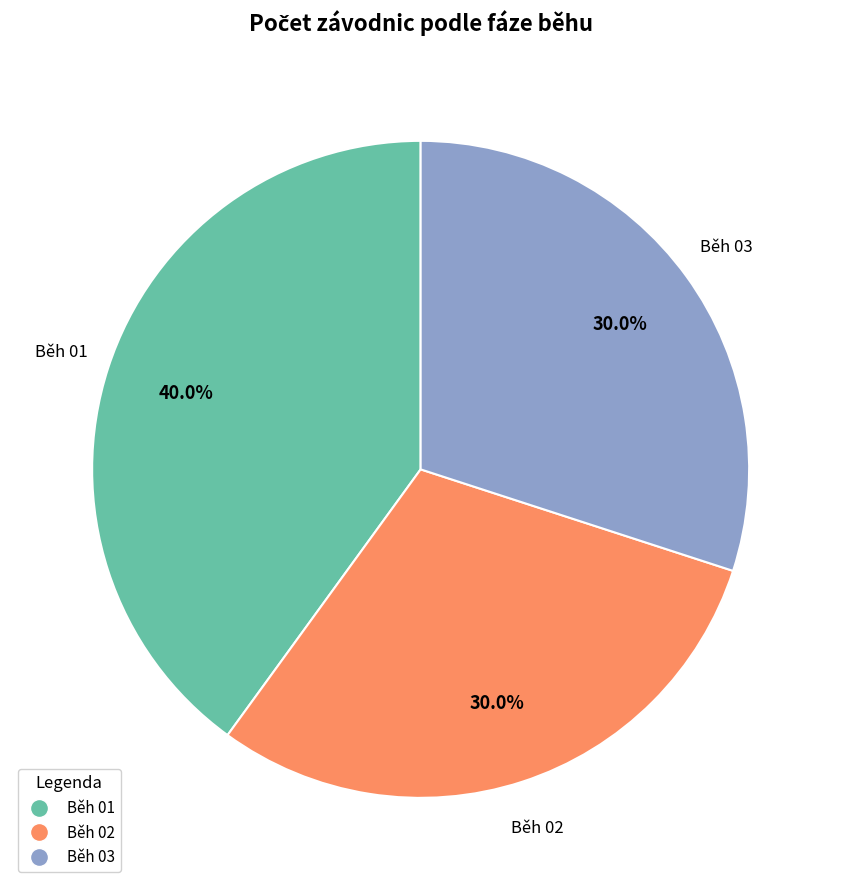

Combined, what portion of the pie is Běh 03 and Běh 02?

60.0%